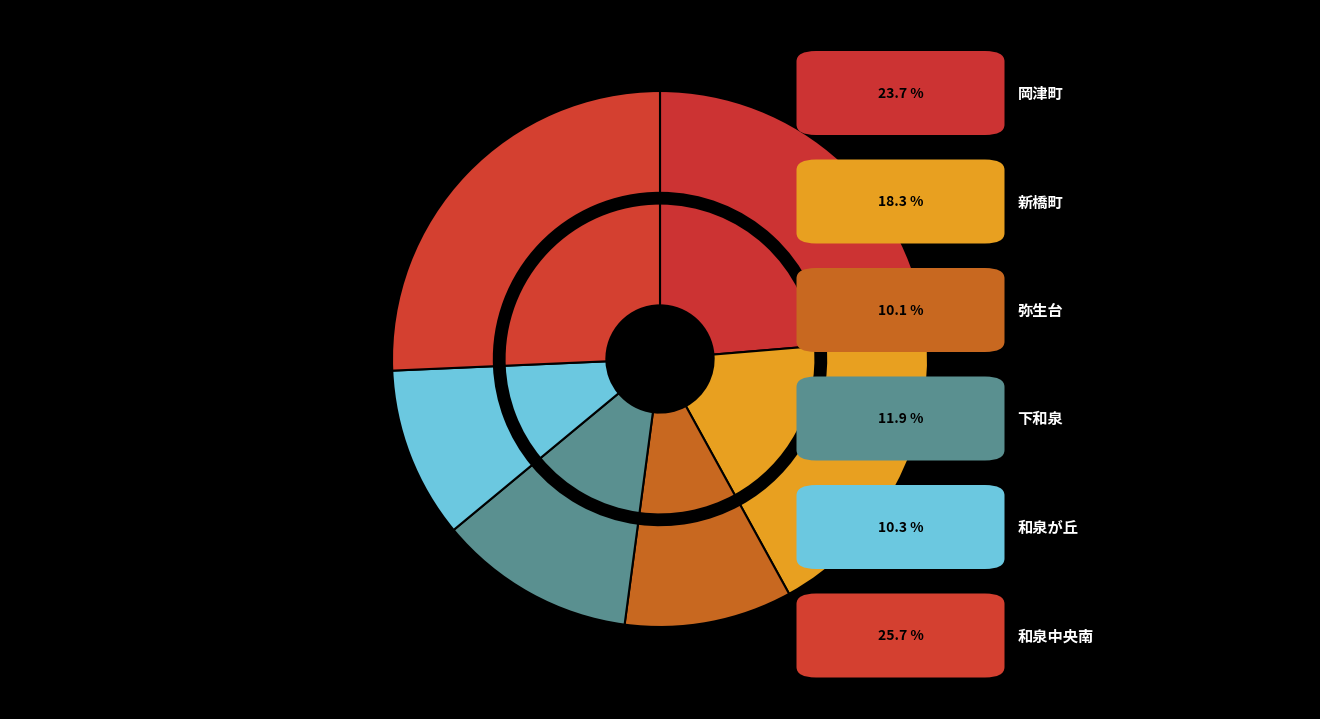

Between 下和泉 and 和泉中央南, which is larger?

和泉中央南